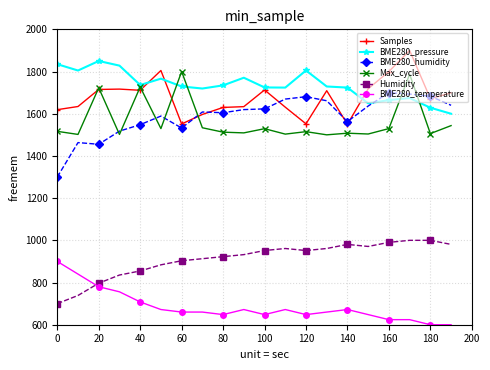

True or false: BME280_temperature and Max_cycle intersect in this chart.

False